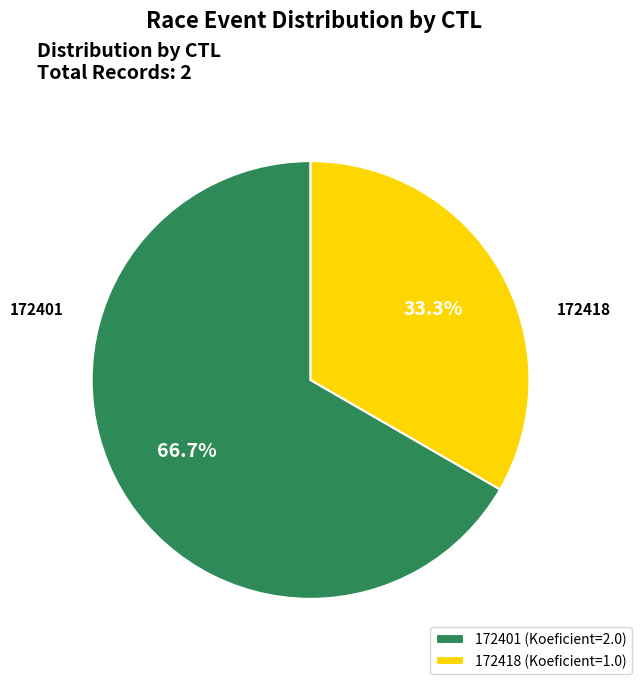

Rank the categories by value from highest to lowest.

172401, 172418